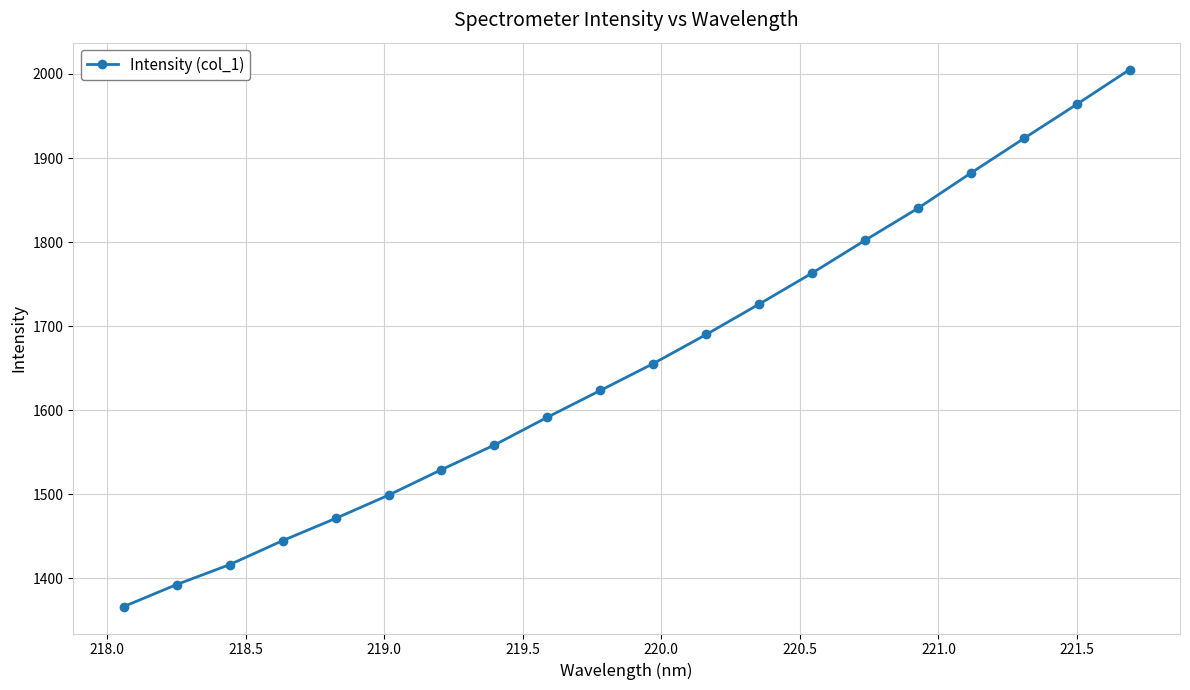

True or false: there are more than 1 points higher than both neighbors.

False